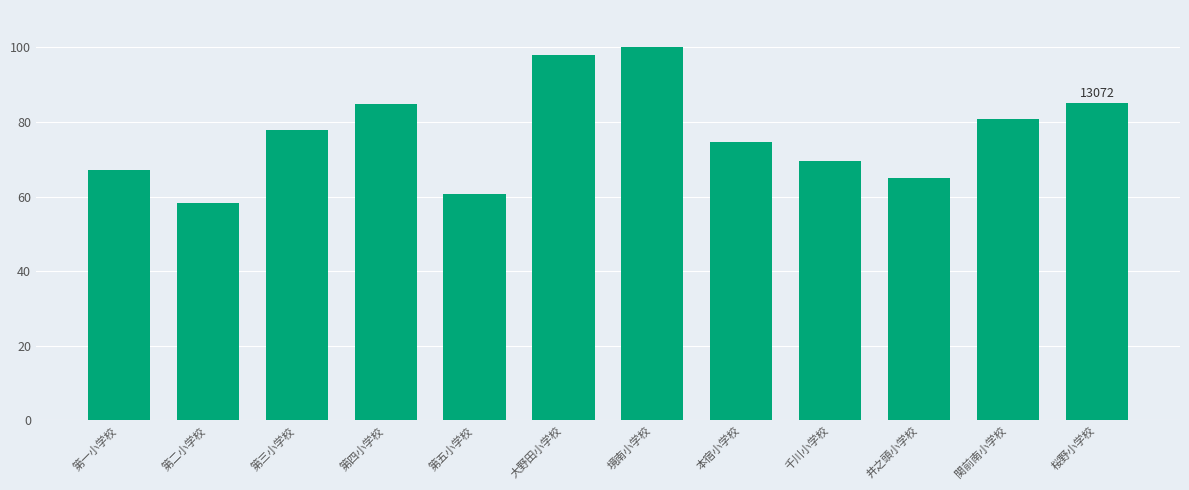

Does the chart contain stacked bars?

No